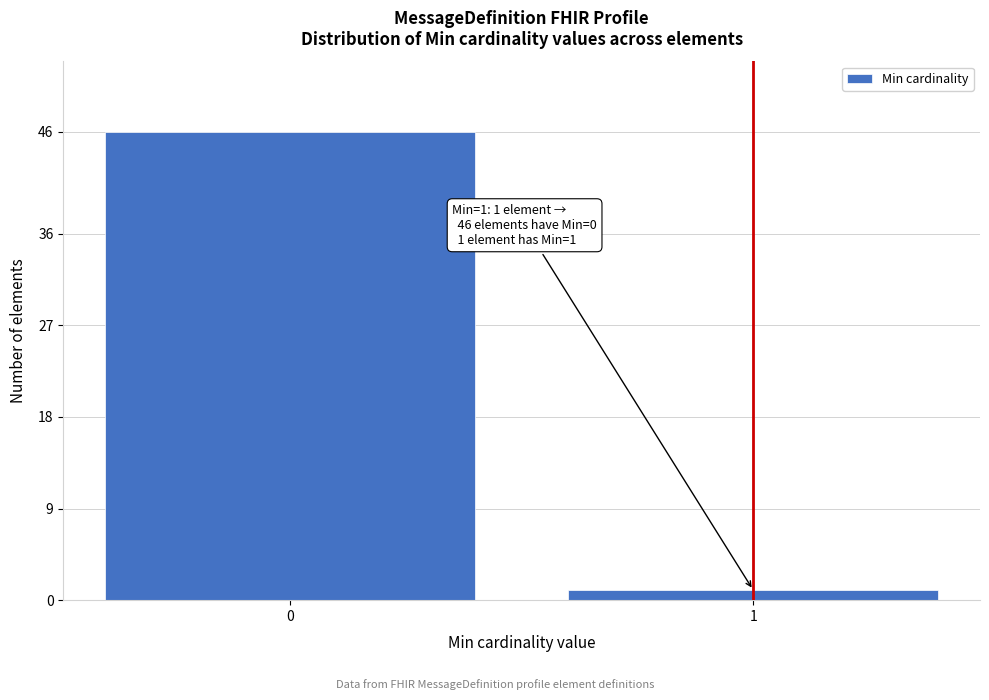

Reading left to right, list all the values displayed in this chart.

46	1